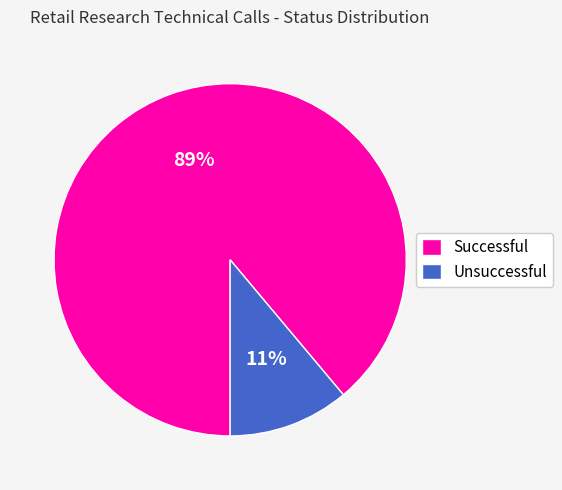

How many slices are in this pie chart?

2